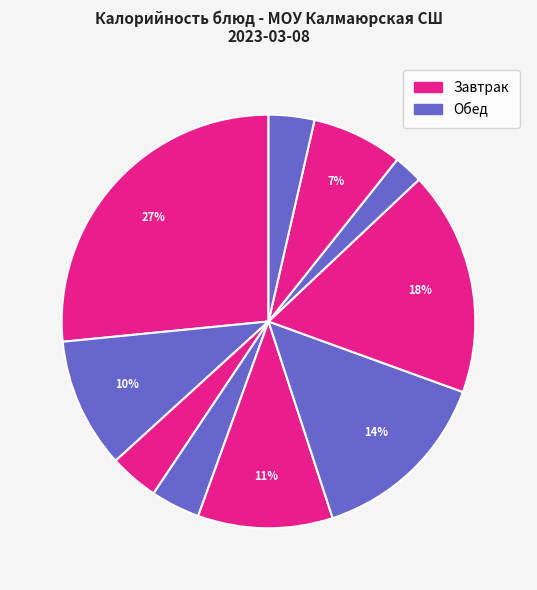

What is the smallest slice in the pie chart?

Хлеб пшеничный